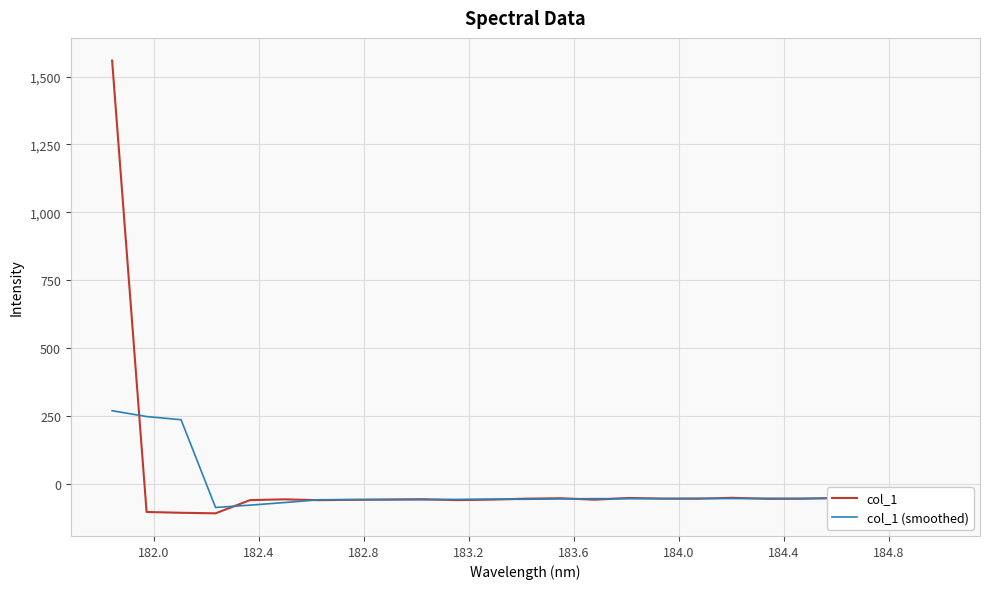

Rank the series by their maximum value, from lowest to highest.

col_1 (smoothed), col_1